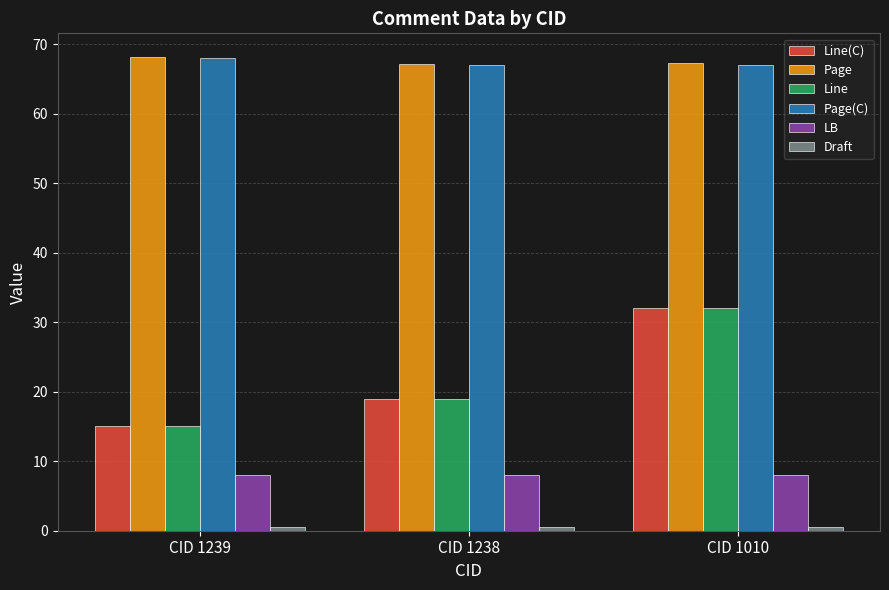

Where is Line(C) nearest to the value 23?

CID 1238